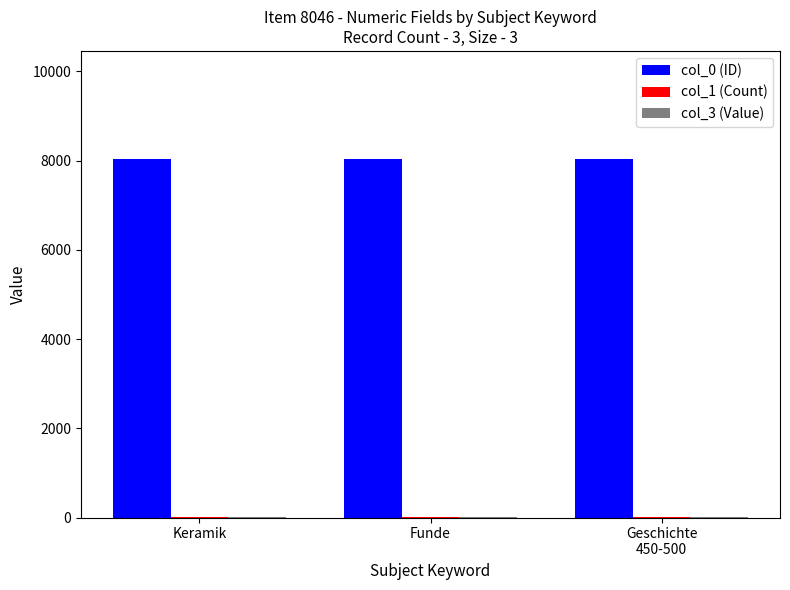

Which series has the largest total across all categories?

col_0 (ID)